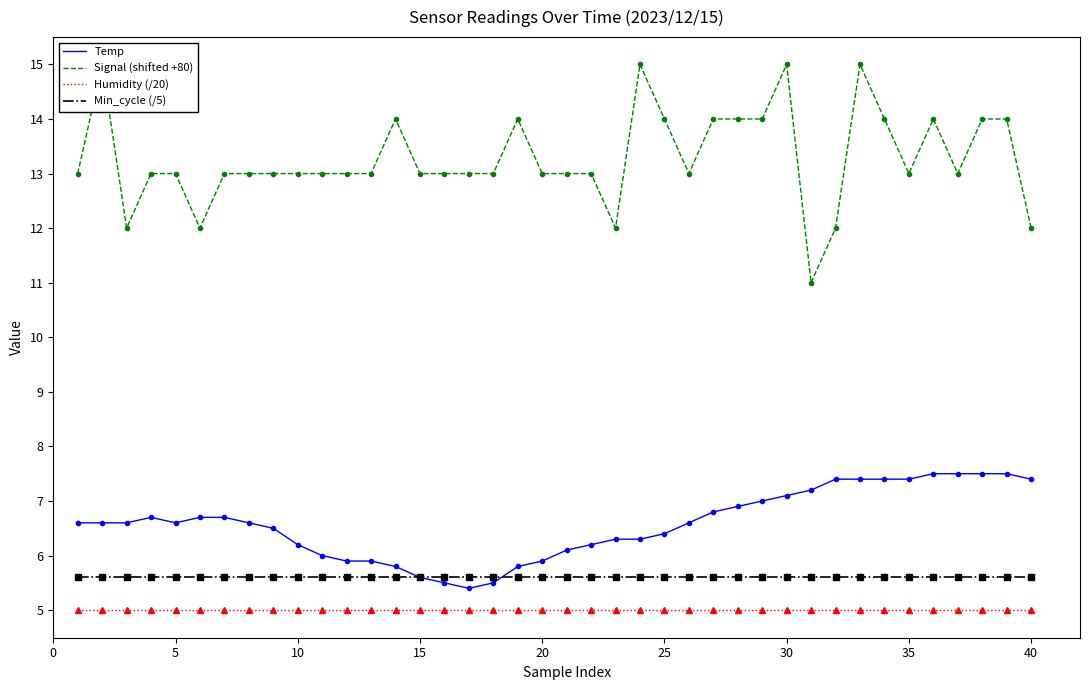

What is the maximum value for Humidity (/20)?

5.0